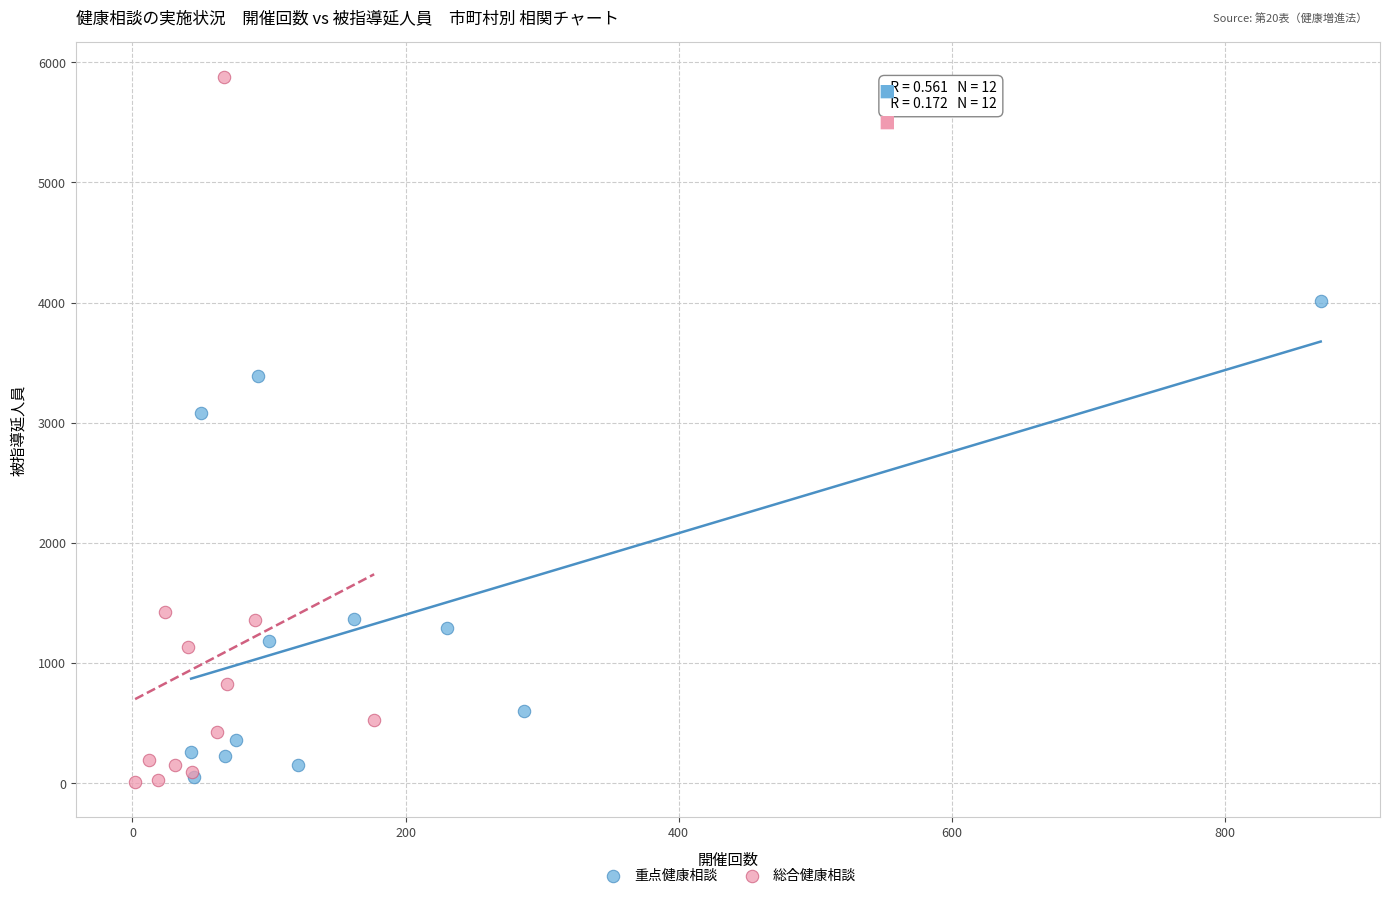

Which series has the largest Y range (max minus min)?

総合健康相談